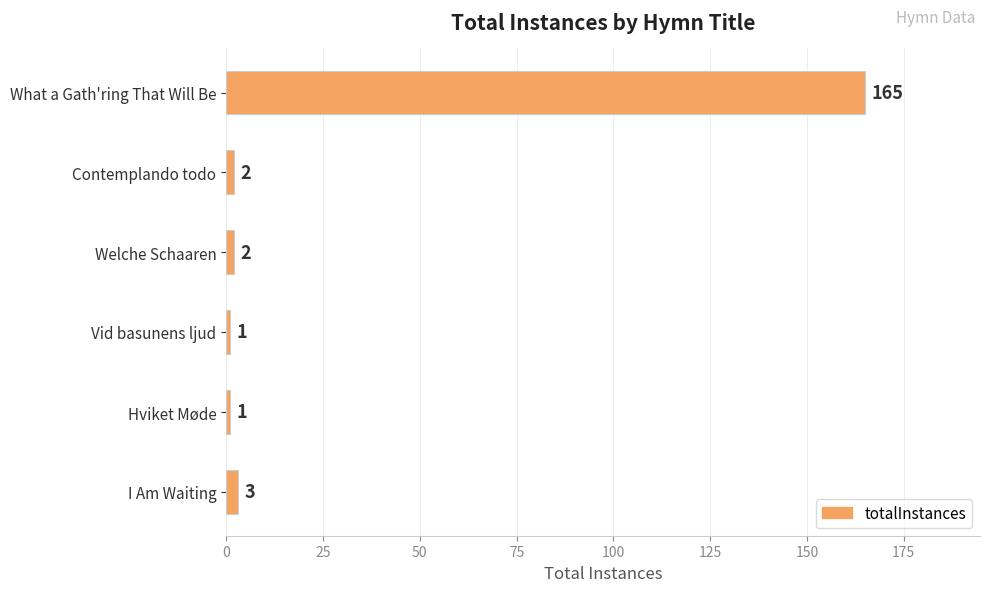

The value at What a Gath'ring That Will Be is 241. True or false?

False